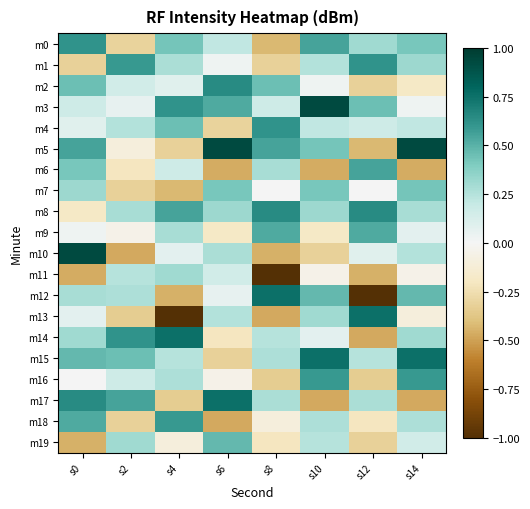

Which series has the widest spread of values?

m12